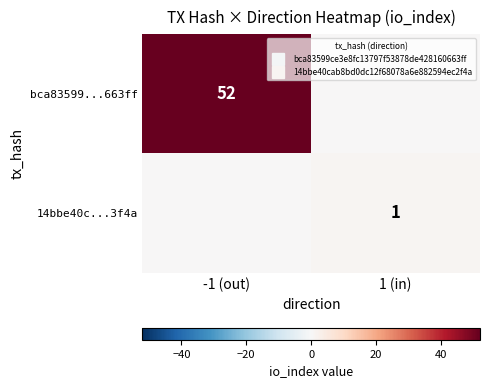

What is the spread (max minus min) of values at 1 (in)?

1